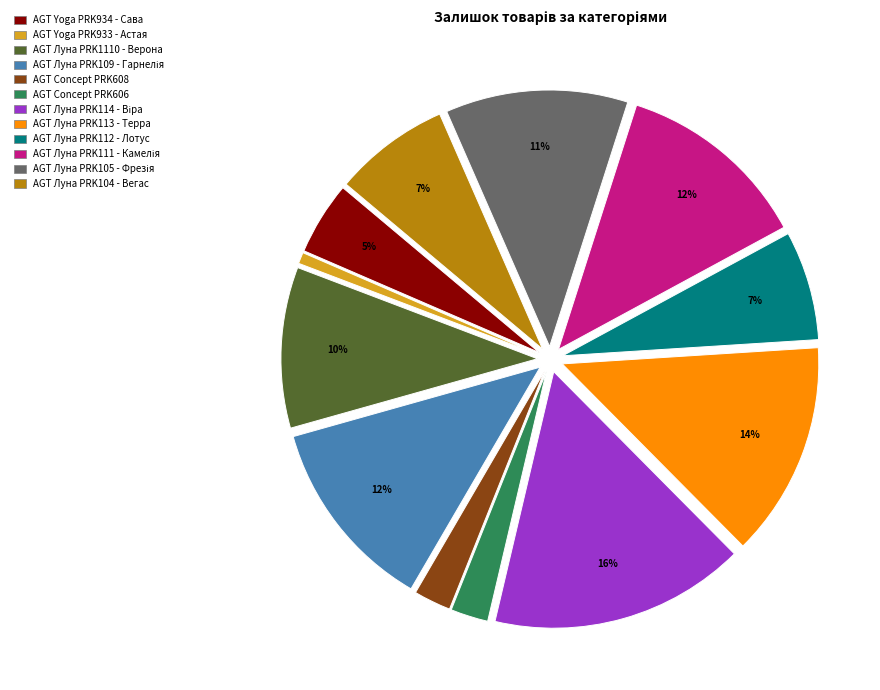

To the nearest percent, what percentage of the pie is AGT Concept PRK606?

2%